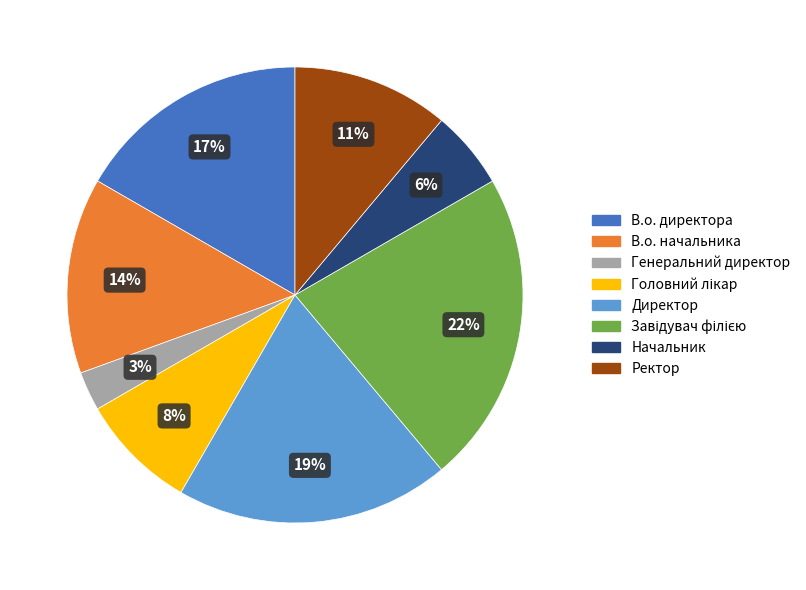

To the nearest percent, what is the difference between the В.о. директора and Ректор slice percentages?

6%